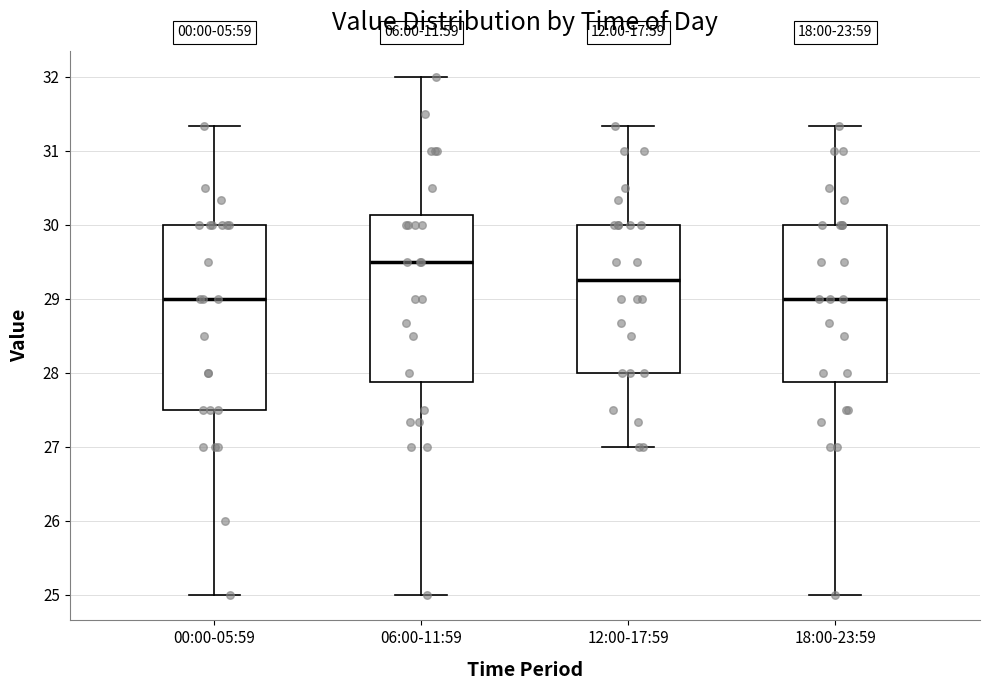

Reading left to right, transcribe this box plot: for each box, give where its median line is, the range the box spans, and where its two whiskers end, as read against the y-axis. The values are not printed on the chart, so give them approximately, as read against the axis.

00:00-05:59: median 29.0, box 27.5 to 30.0, whiskers 25.0 to 31.3
06:00-11:59: median 29.5, box 27.9 to 30.1, whiskers 25.0 to 32.0
12:00-17:59: median 29.3, box 28.0 to 30.0, whiskers 27.0 to 31.3
18:00-23:59: median 29.0, box 27.9 to 30.0, whiskers 25.0 to 31.3